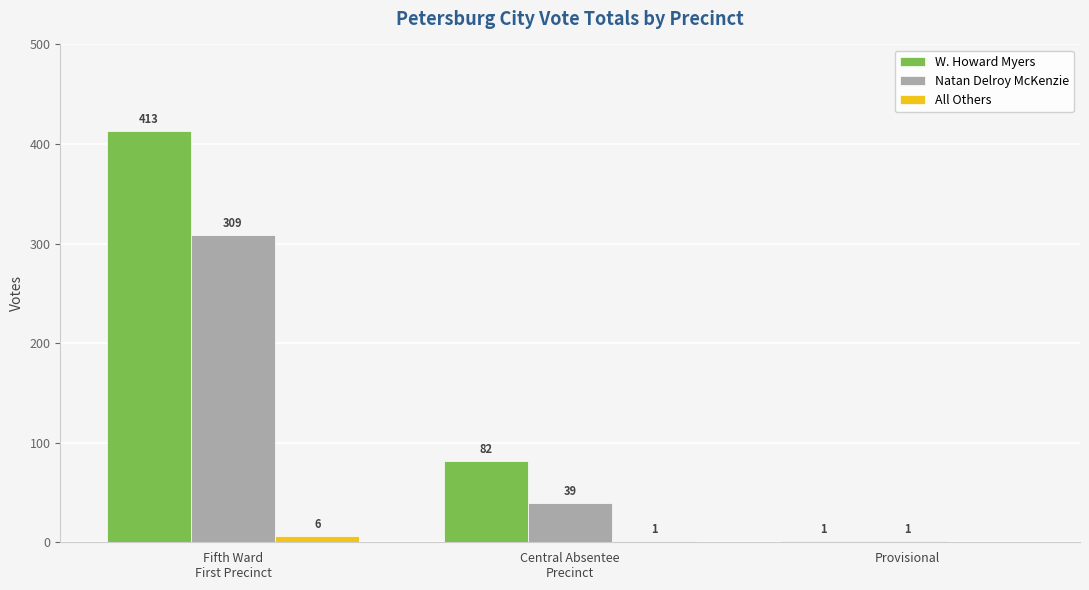

Where does the Natan Delroy McKenzie series first go above 39?

Fifth Ward
First Precinct